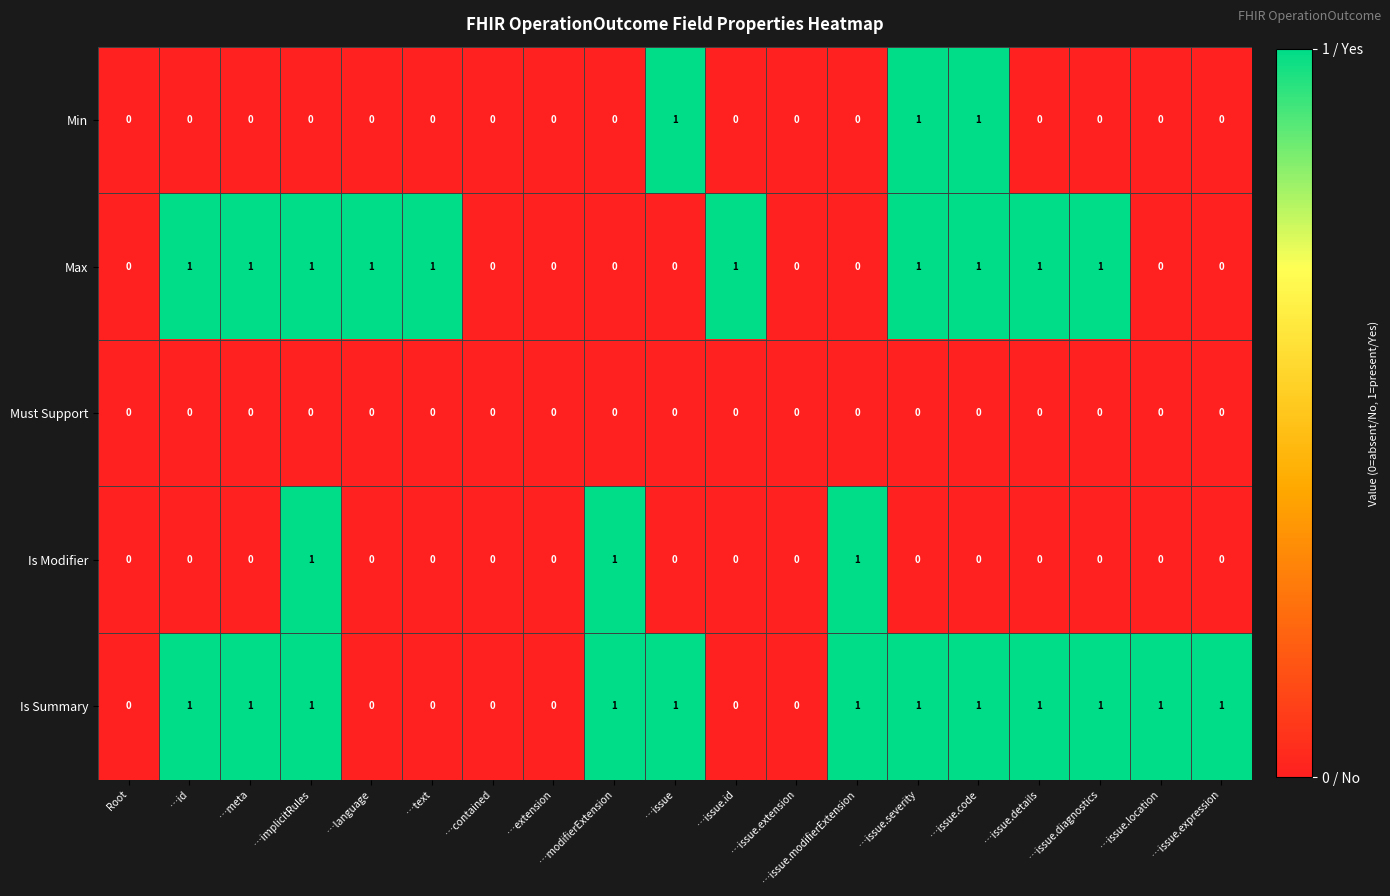

Between …issue.id and …issue.details, which series saw the biggest shift?

Is Summary